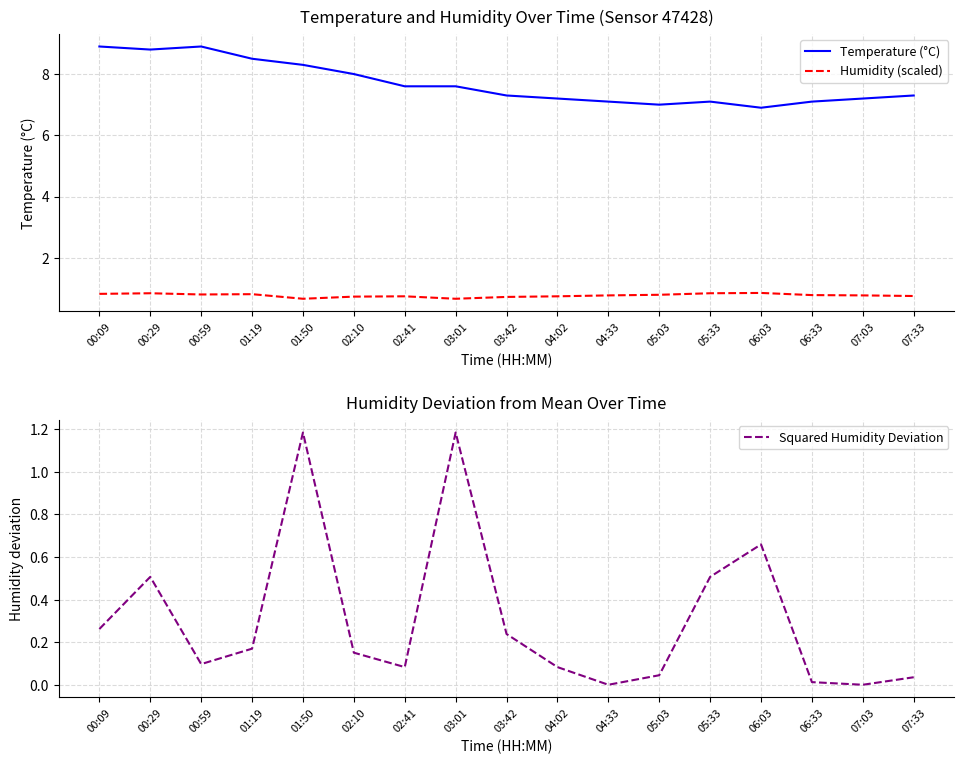

At how many categories does at least one series exceed 0?

17